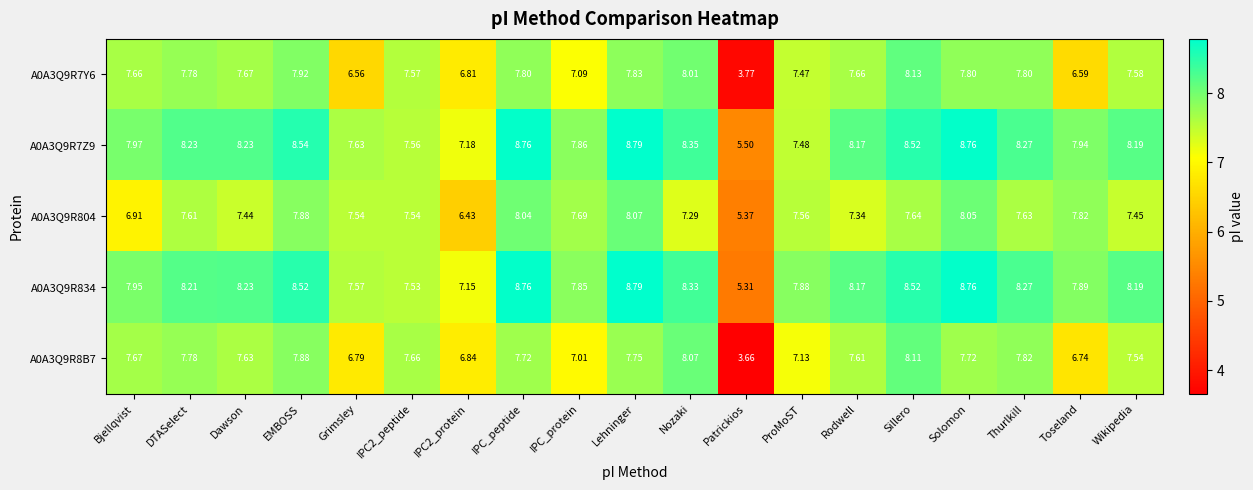

Which category has the highest value in the A0A3Q9R8B7 series?

Sillero